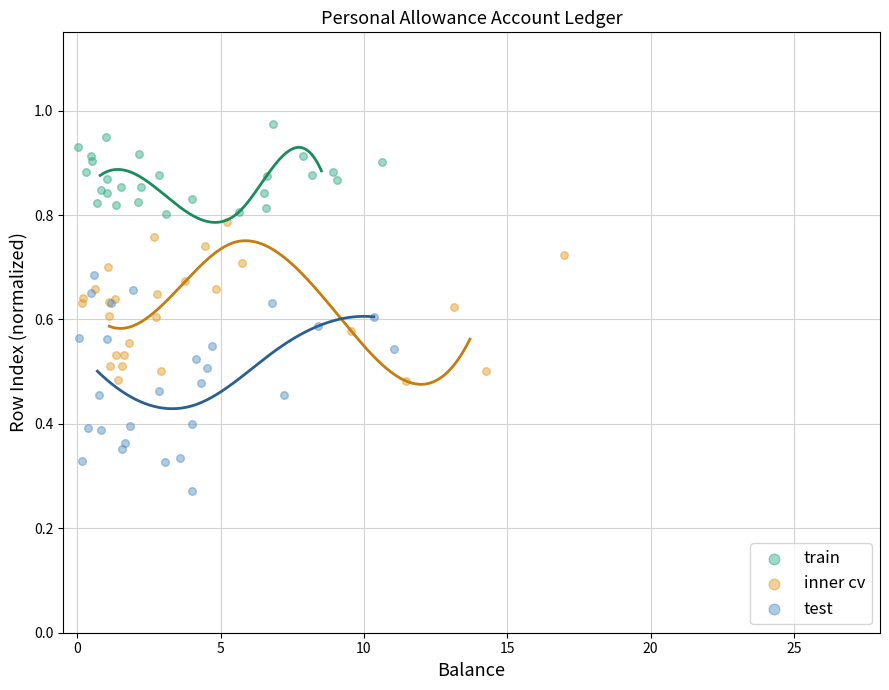

Which series contains the lowest Y value?

test